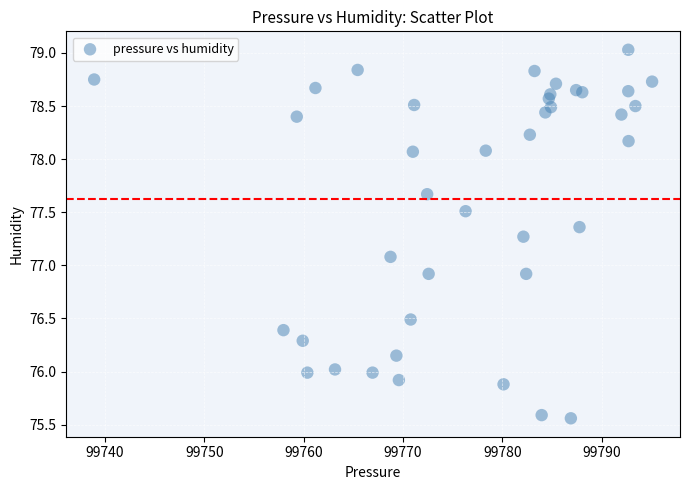

What is the range of Y values (max minus min)?

3.5